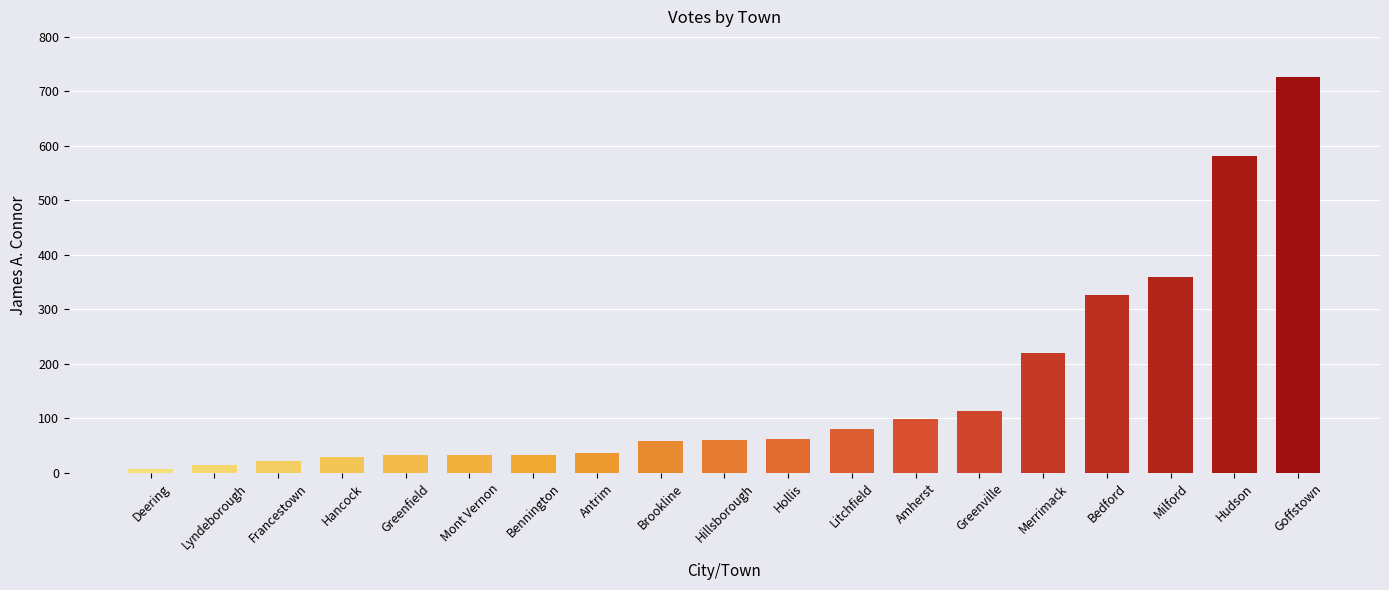

Are the bars horizontal?

No